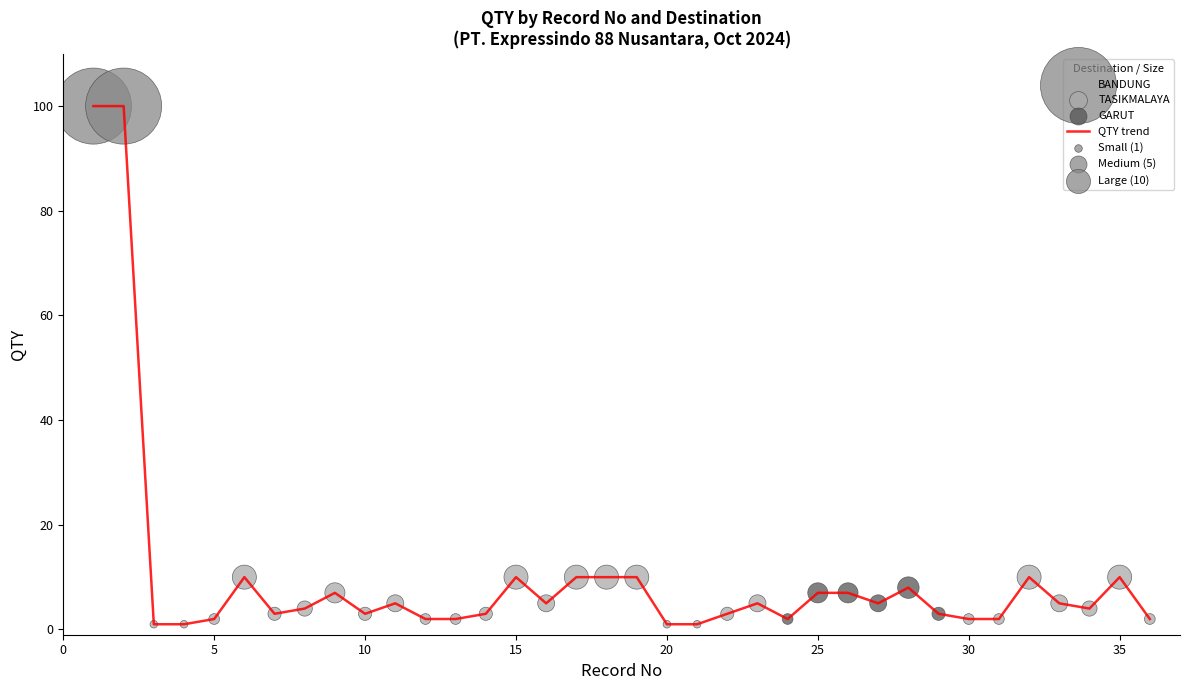

What is the maximum value shown in the chart?

100